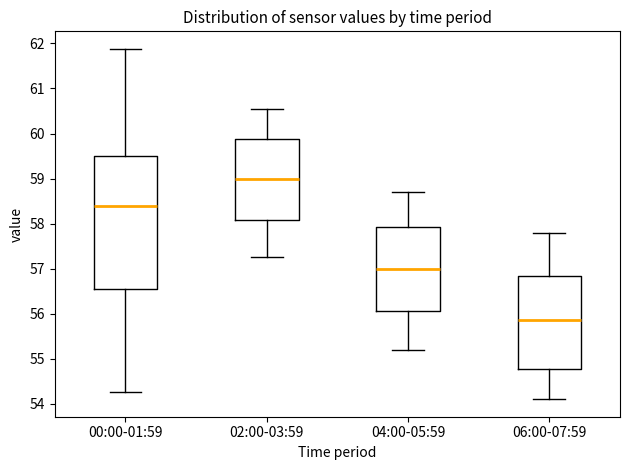

Comparing the boxes themselves (not the whiskers), which one is the tallest?

00:00-01:59